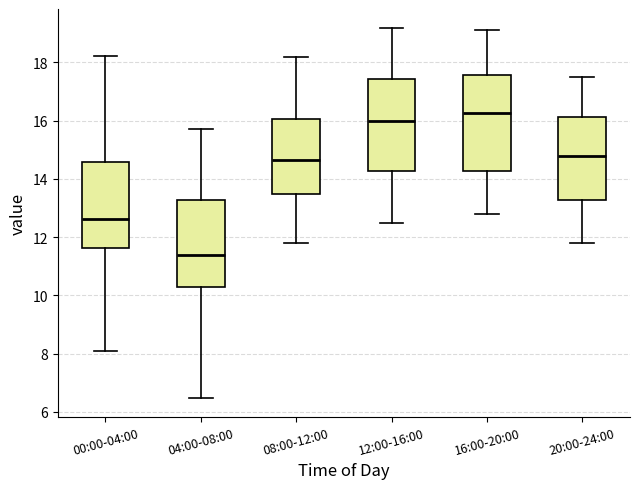

Reading left to right, read every box against the y-axis: the position of its median line, the range the box covers, and the ends of its whiskers. The values are not printed on the chart, so give them approximately, as read against the axis.

00:00-04:00: median 12.6, box 11.6 to 14.6, whiskers 8.2 to 18.2
04:00-08:00: median 11.4, box 10.2 to 13.2, whiskers 6.4 to 15.8
08:00-12:00: median 14.6, box 13.4 to 16.0, whiskers 11.8 to 18.2
12:00-16:00: median 16.0, box 14.2 to 17.4, whiskers 12.6 to 19.2
16:00-20:00: median 16.2, box 14.2 to 17.6, whiskers 12.8 to 19.2
20:00-24:00: median 14.8, box 13.2 to 16.2, whiskers 11.8 to 17.6